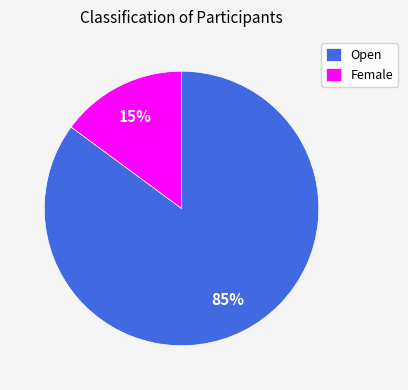

What is the smallest slice in the pie chart?

Female